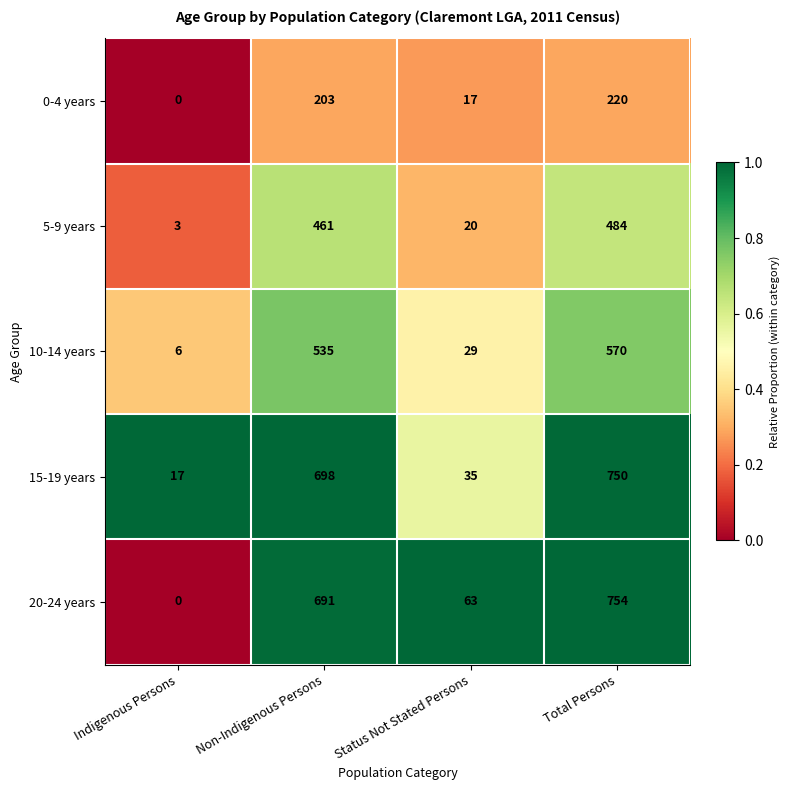

True or false: 15-19 years has a value of 17 at Indigenous Persons.

True